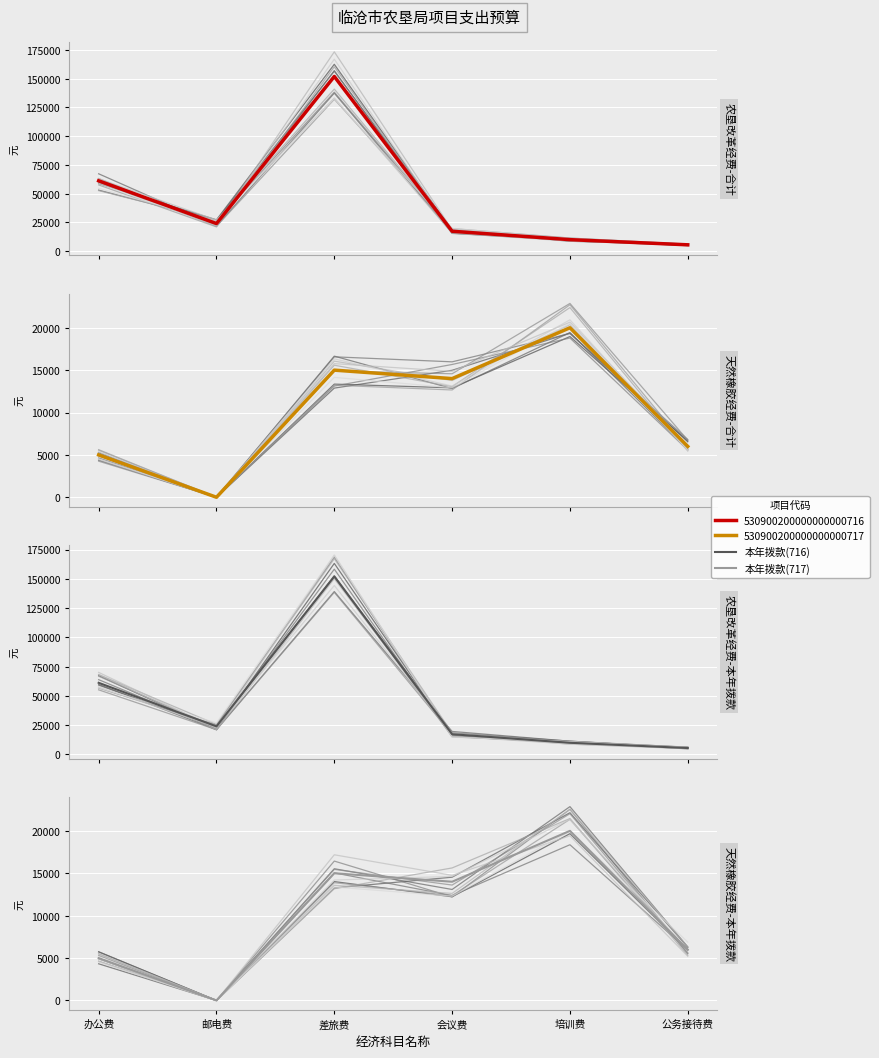

Where is the first local maximum for 合计(530900200000000000716)?

差旅费